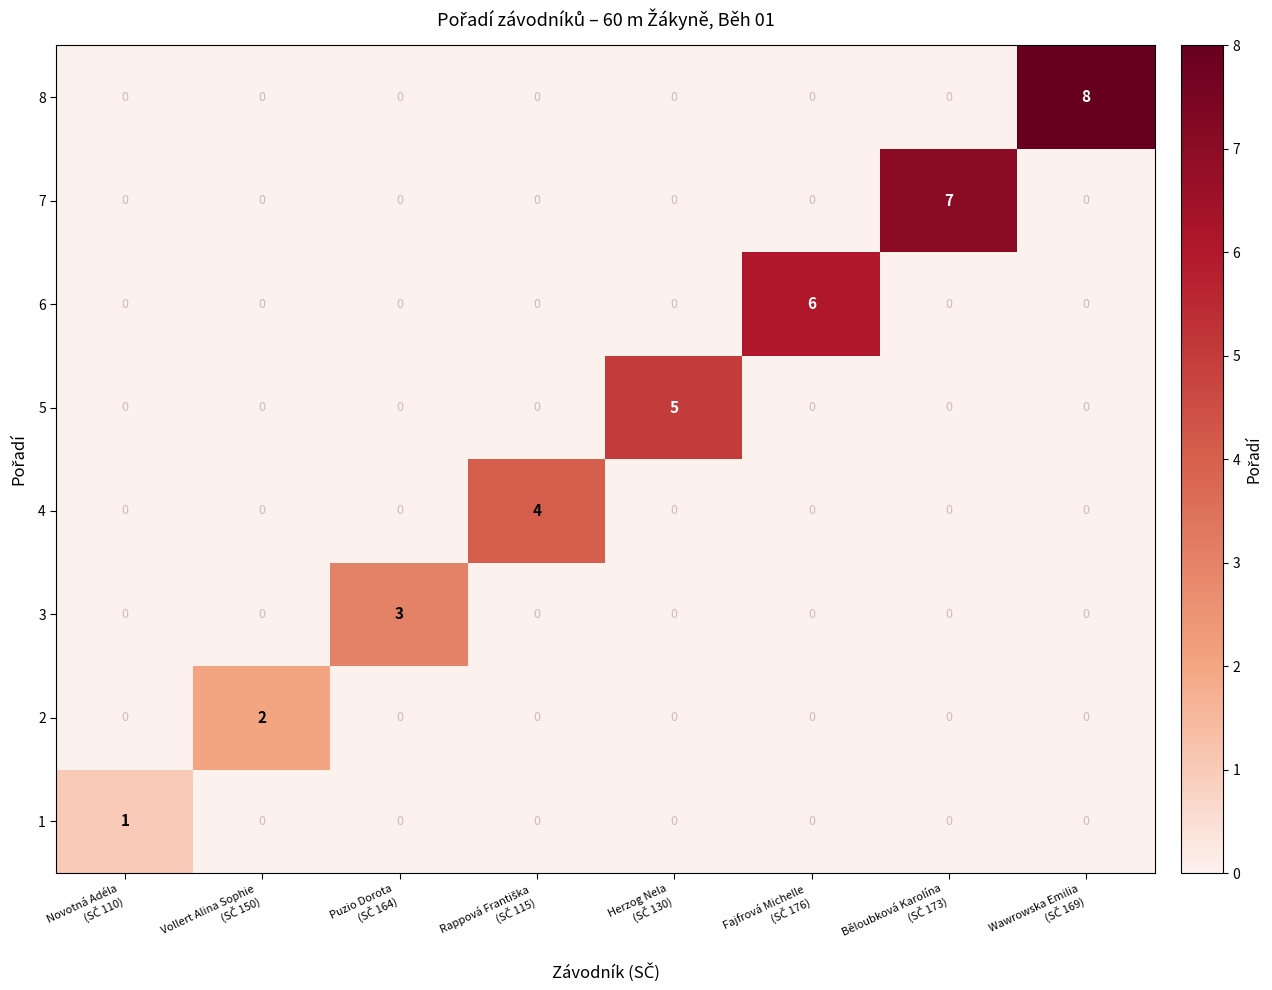

Which series has the largest range (max minus min)?

8